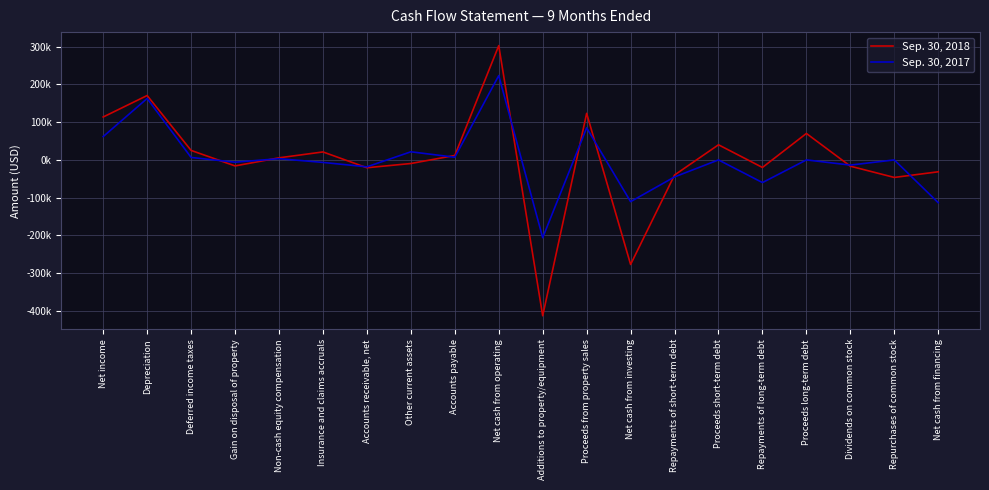

True or false: Sep. 30, 2017 has a value of 5001 at Non-cash equity compensation.

False